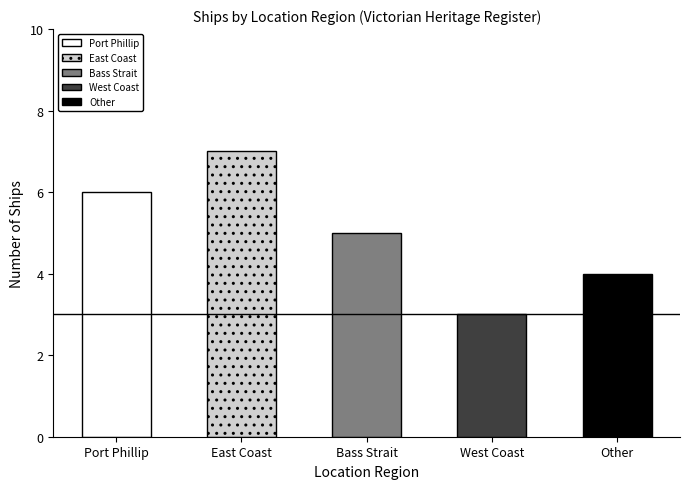

Is the value of Other at West Coast greater than the value of West Coast at Port Phillip?

No